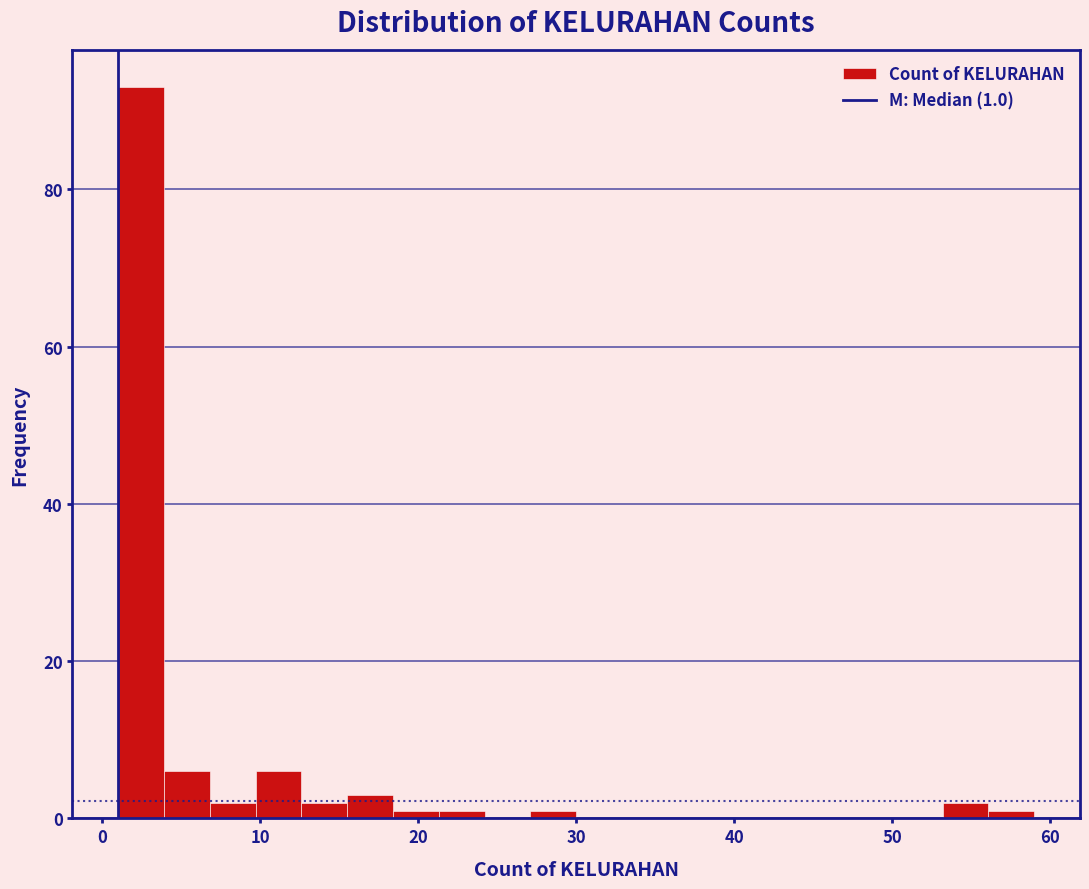

Around what value on the x-axis is the tallest bar? Give the approximate position of its centre, as read against the axis.

2